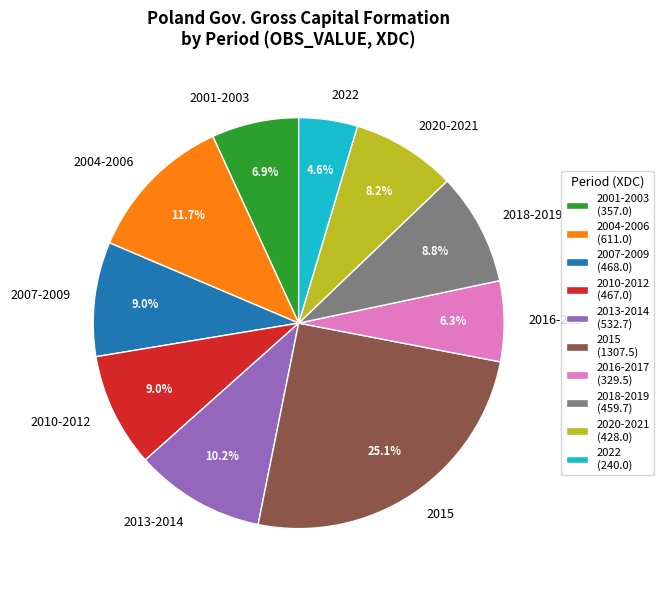

Which slice is the largest?

2015